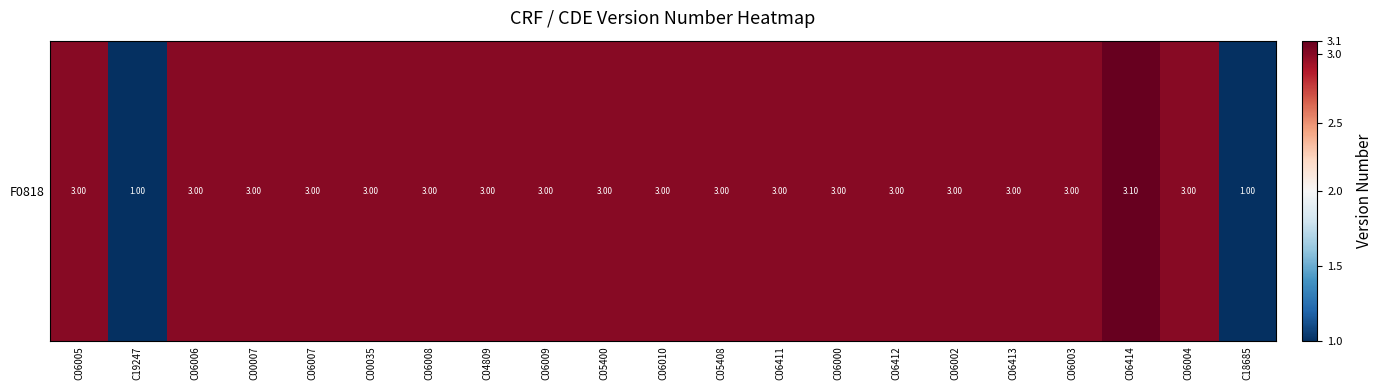

List the labels in order of value, largest first.

C06414, C06005, C06006, C00007, C06007, C00035, C06008, C04809, C06009, C05400, C06010, C05408, C06411, C06000, C06412, C06002, C06413, C06003, C06004, C19247, C18685